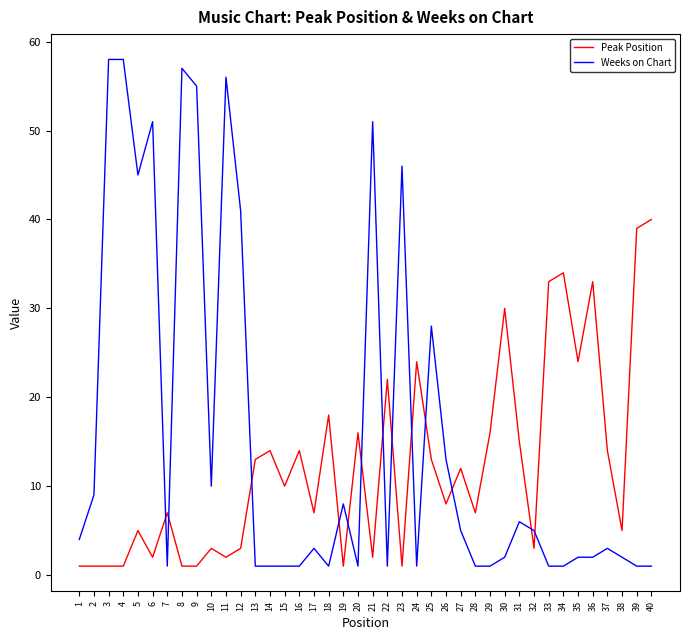

Is it true that Weeks on Chart equals 15 at 10?

False